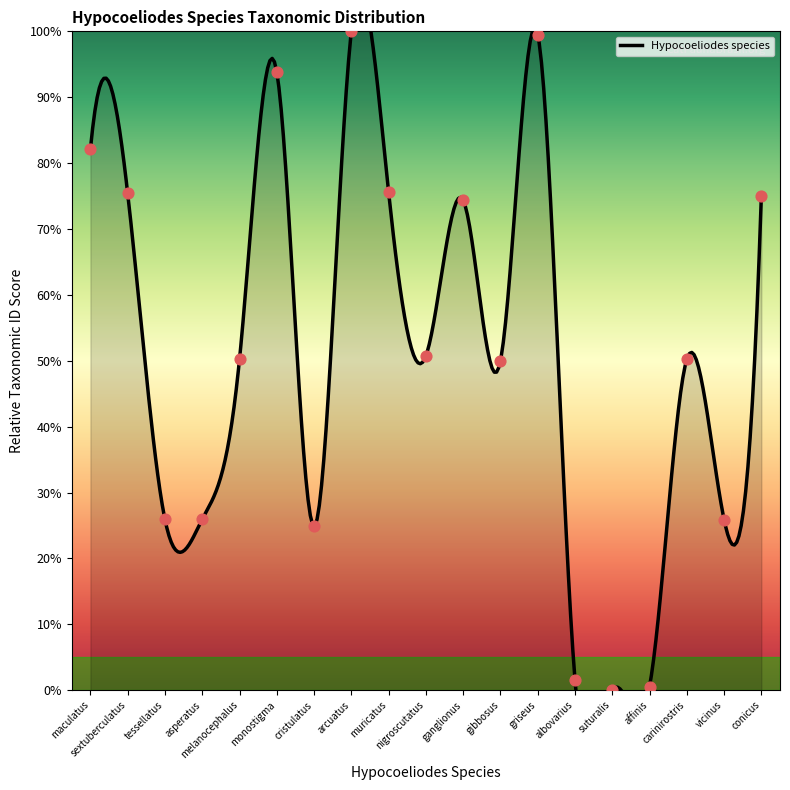

Between gibbosus and cristulatus, which is larger?

gibbosus